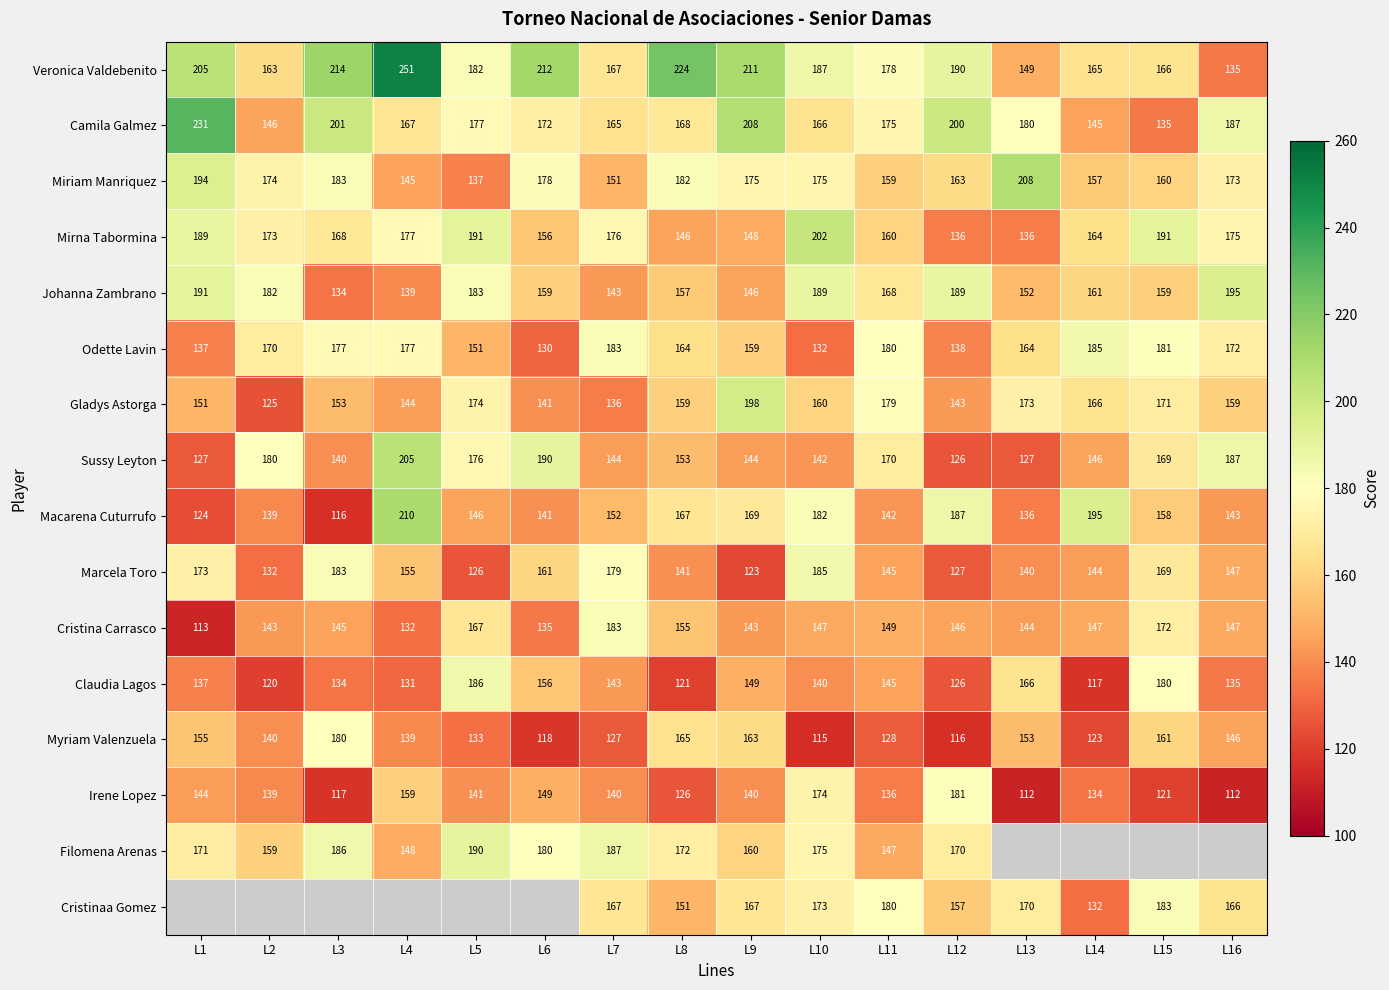

Rank the categories by Myriam Valenzuela value from highest to lowest.

L3, L8, L9, L15, L1, L13, L16, L2, L4, L5, L11, L7, L14, L6, L12, L10